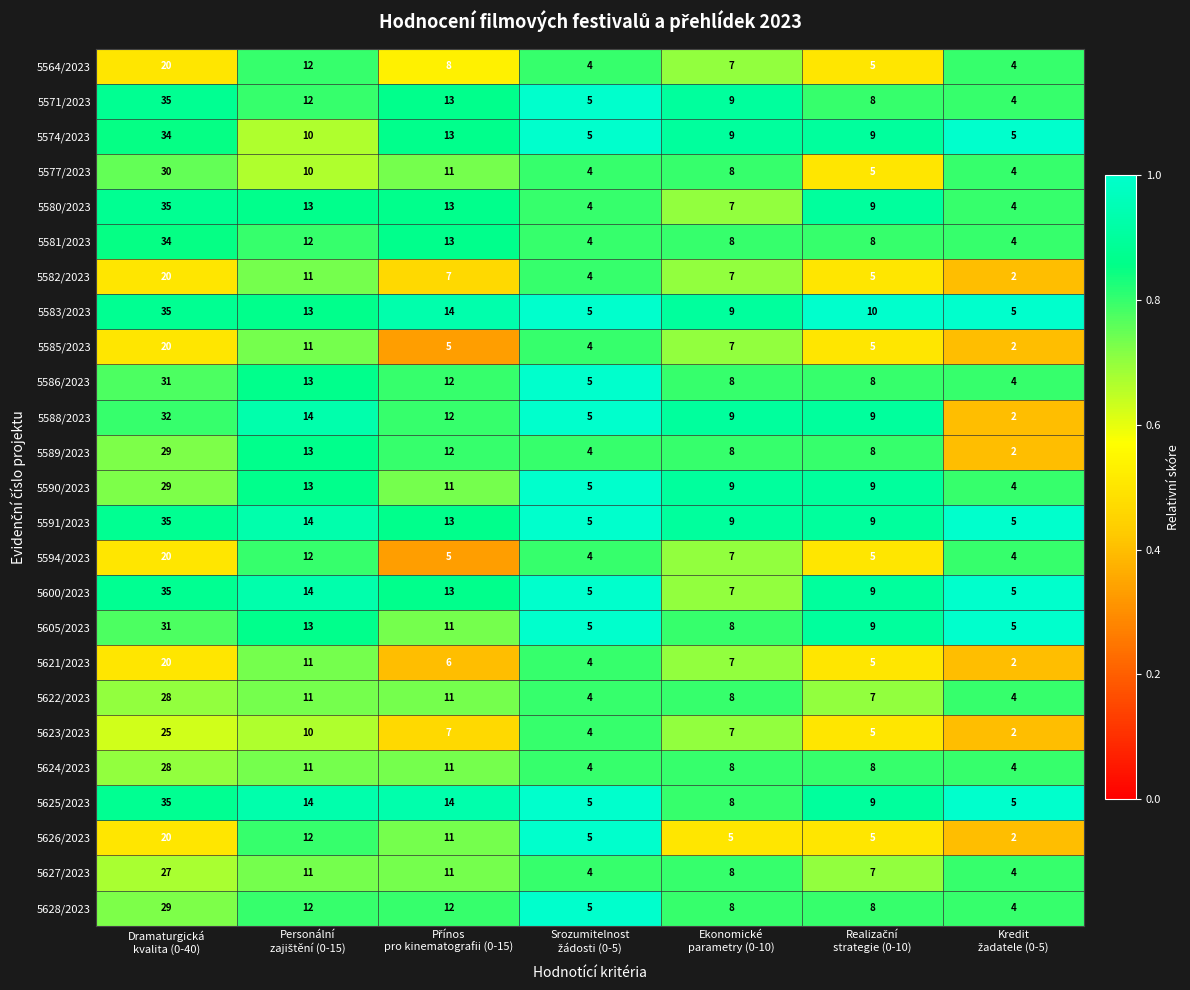

Which series has the largest total across all categories?

5583/2023